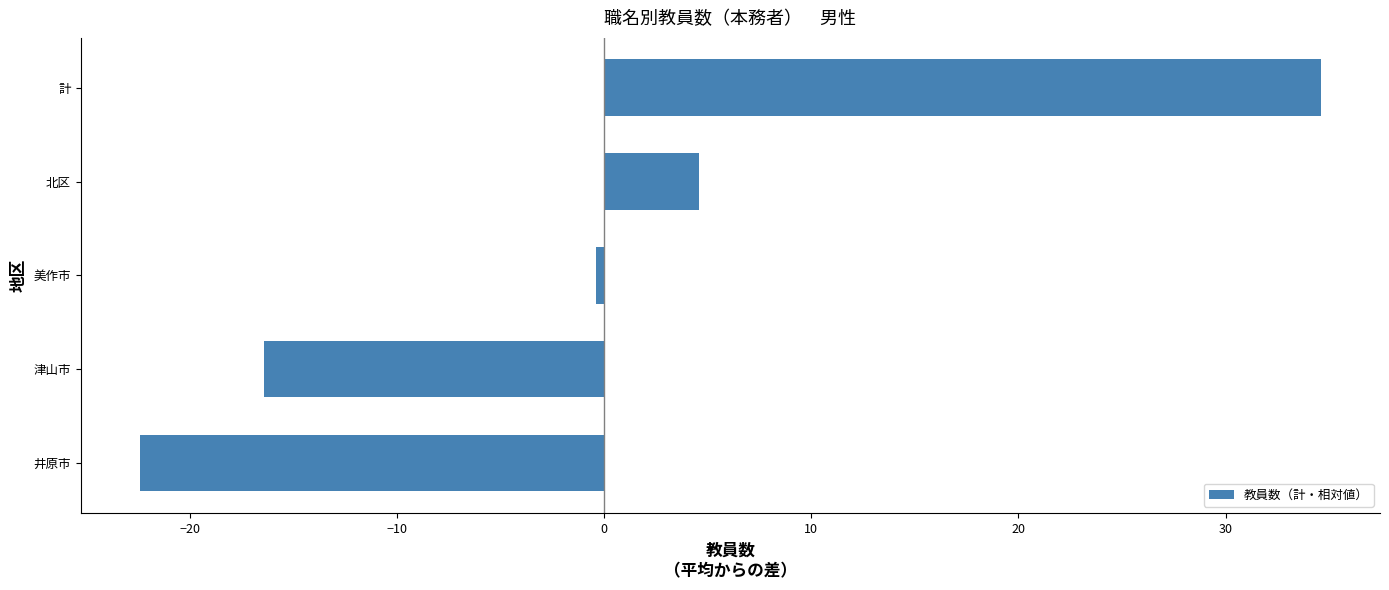

How many bars are there in total?

5